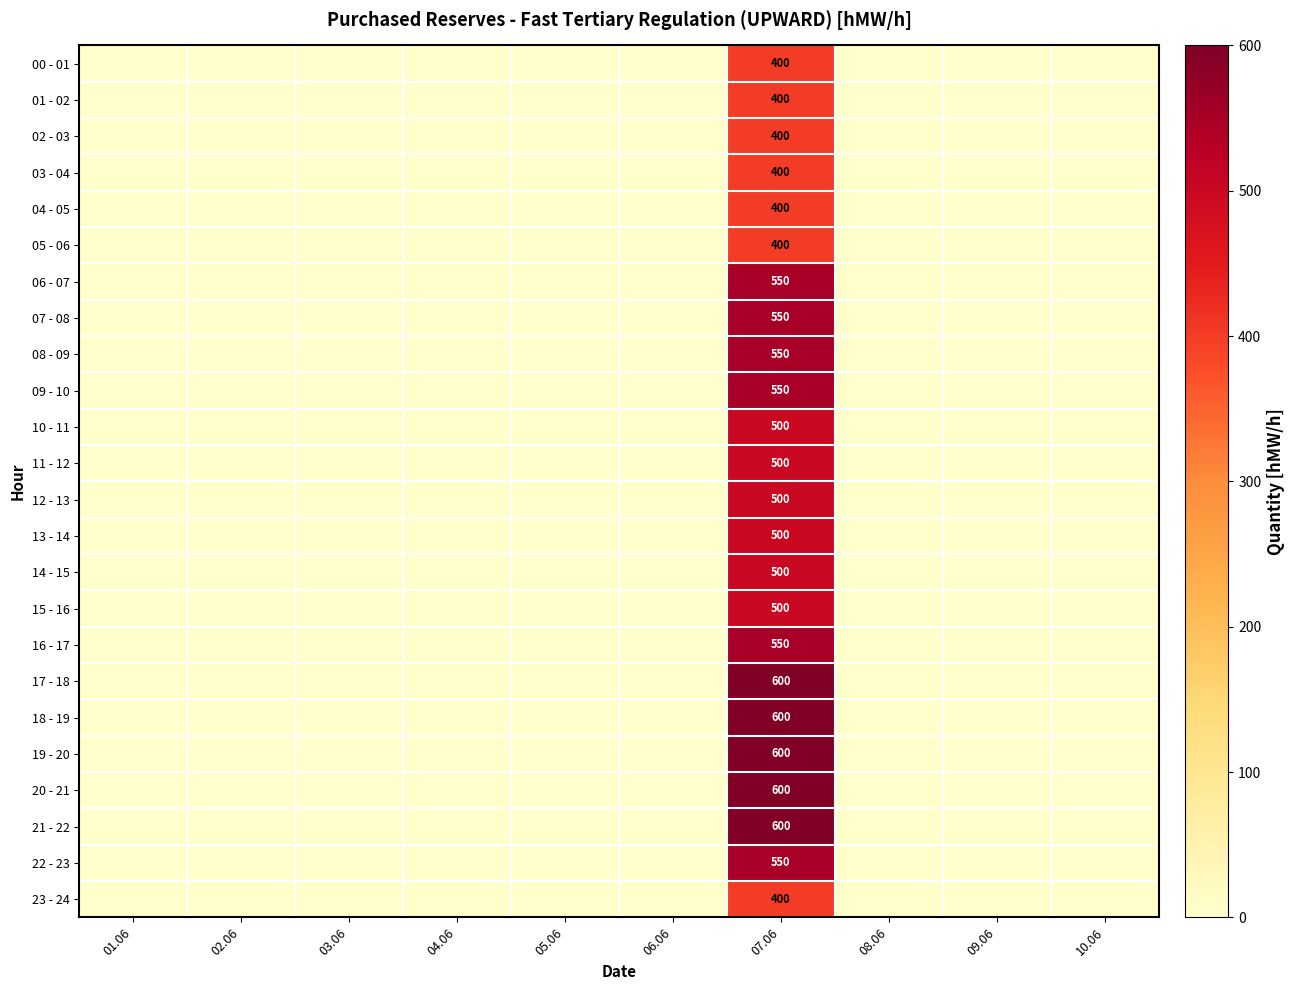

List the series in order of their peak value, highest first.

17 - 18, 18 - 19, 19 - 20, 20 - 21, 21 - 22, 06 - 07, 07 - 08, 08 - 09, 09 - 10, 16 - 17, 22 - 23, 10 - 11, 11 - 12, 12 - 13, 13 - 14, 14 - 15, 15 - 16, 00 - 01, 01 - 02, 02 - 03, 03 - 04, 04 - 05, 05 - 06, 23 - 24